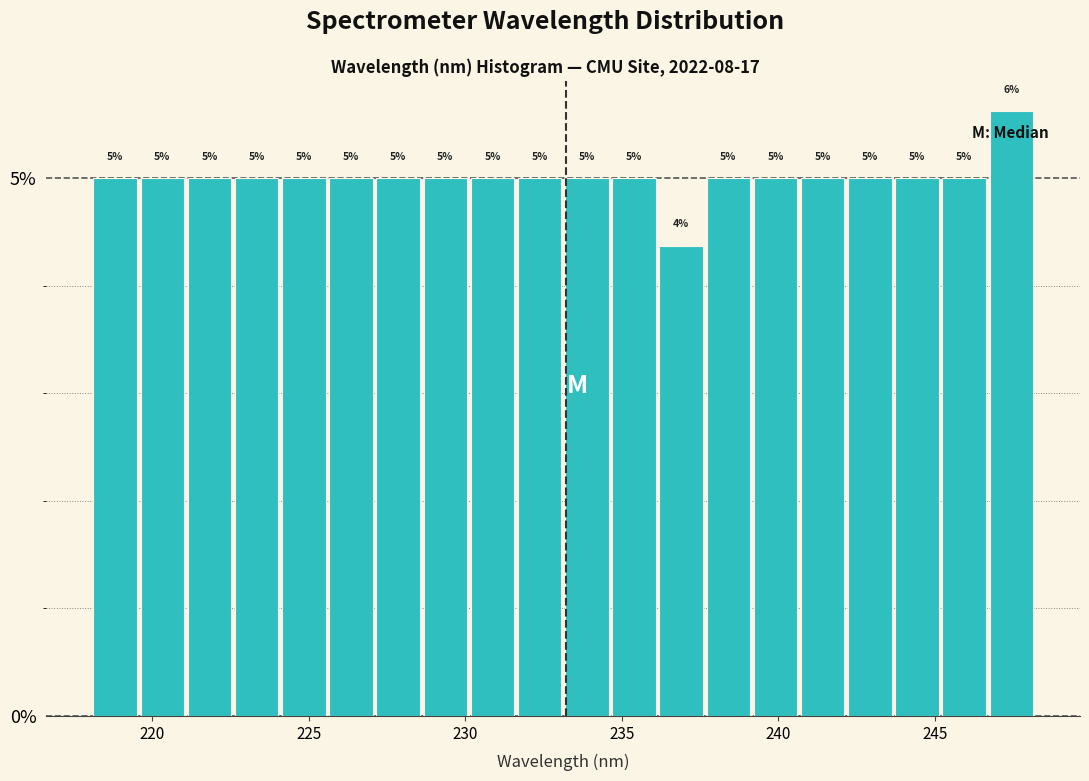

Around what value on the x-axis is the tallest bar? Give the approximate position of its centre, as read against the axis.

247.5